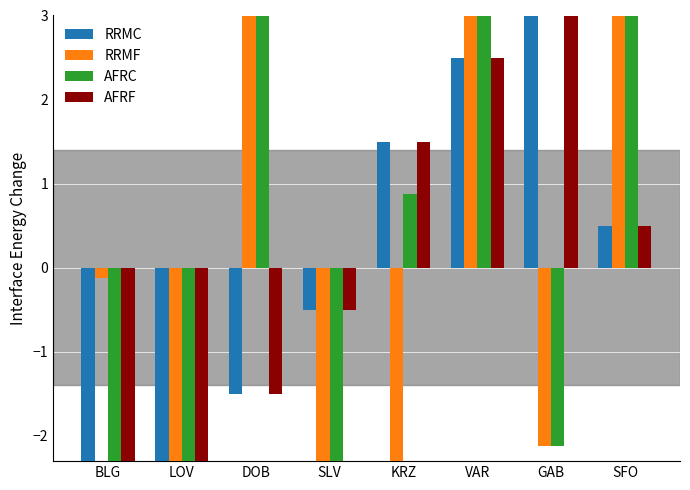

At which category does the chart reach its peak across all series?

DOB